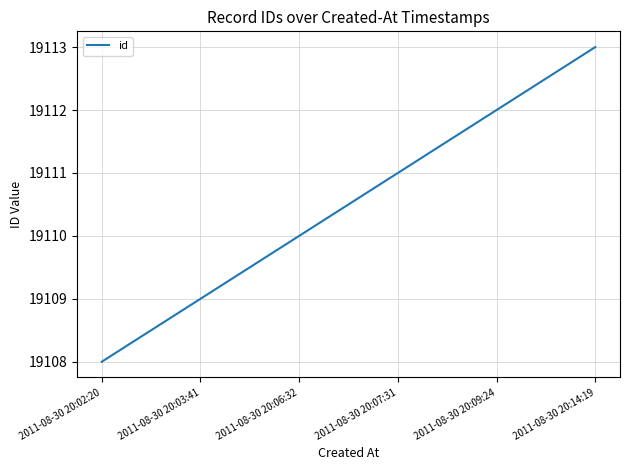

What is the change in value from 2011-08-30 20:03:41 to 2011-08-30 20:09:24?

+3